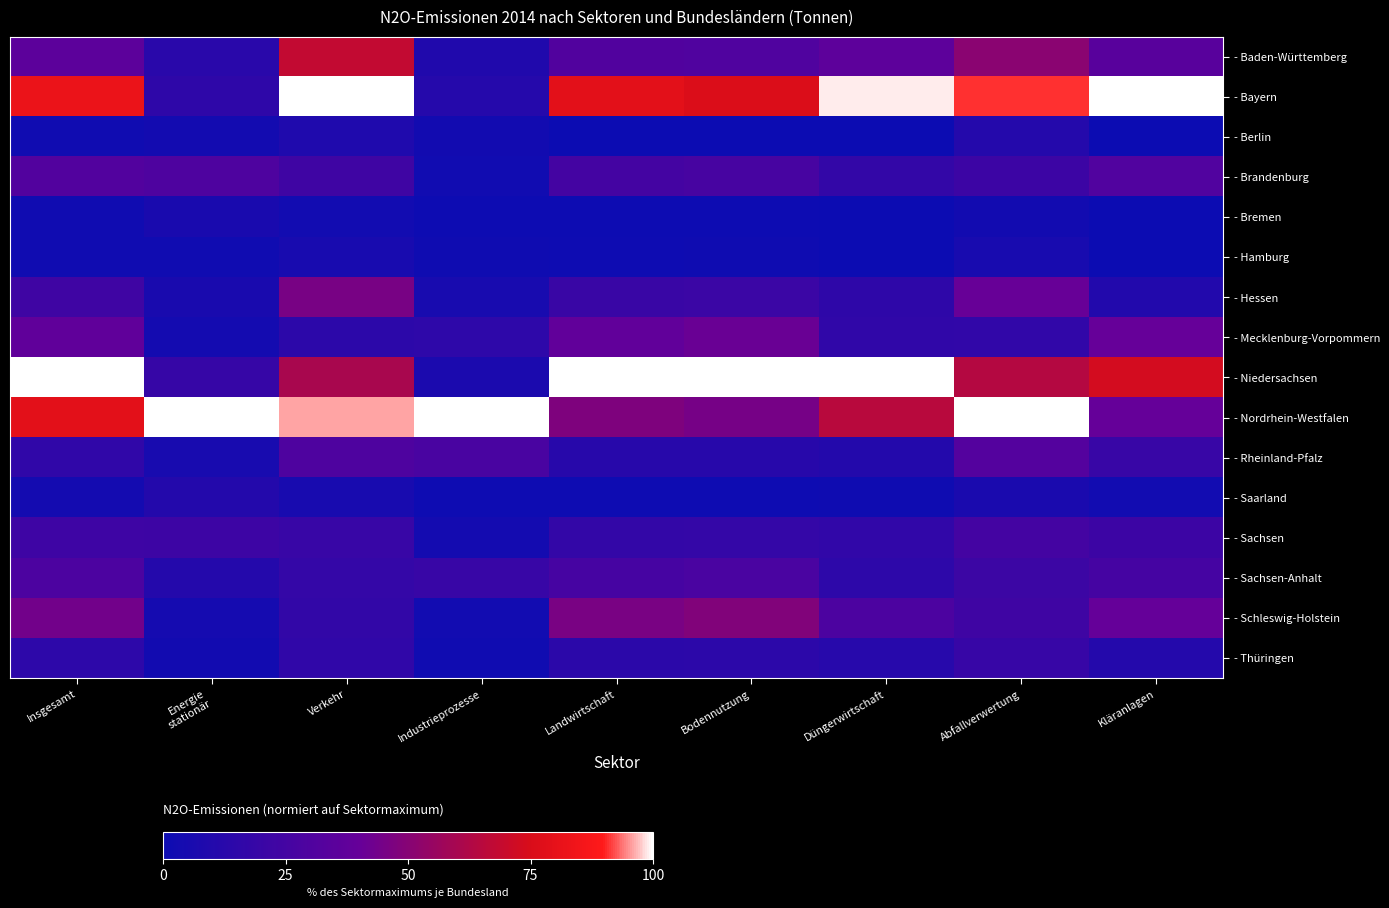

At Insgesamt, list the series in order from largest to smallest.

- Niedersachsen, - Bayern, - Nordrhein-Westfalen, - Schleswig-Holstein, - Mecklenburg-Vorpommern, - Baden-Württemberg, - Brandenburg, - Sachsen-Anhalt, - Hessen, - Sachsen, - Rheinland-Pfalz, - Thüringen, - Saarland, - Bremen, - Hamburg, - Berlin